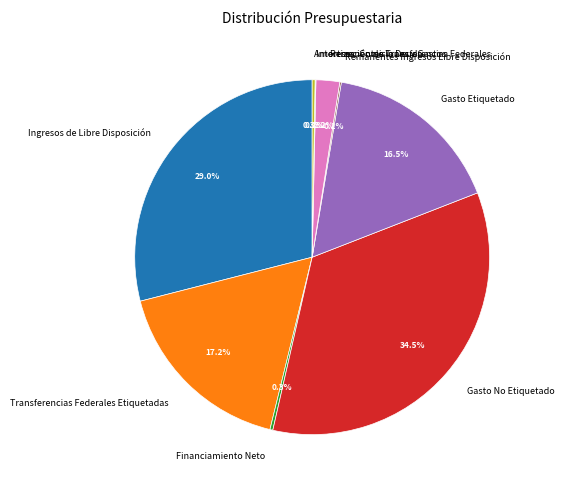

Which has a higher value, Transferencias Federales Etiquetadas or Remanentes Transferencias Federales?

Transferencias Federales Etiquetadas